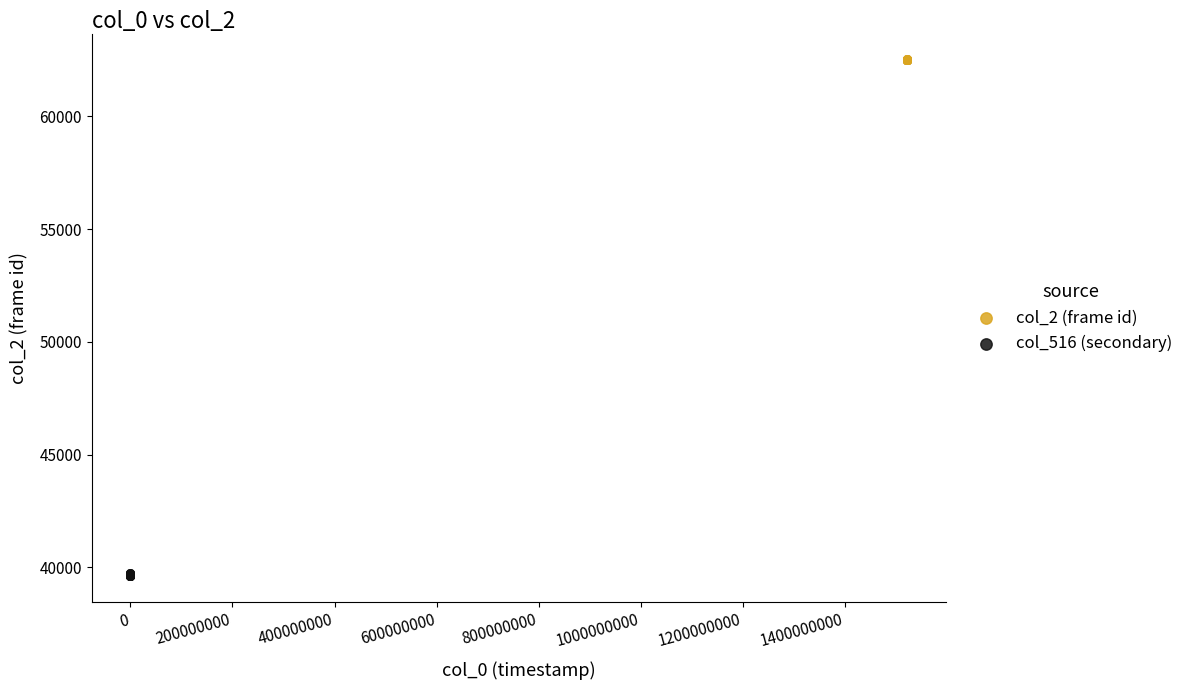

Which series reaches the maximum Y coordinate?

col_2 (frame id)